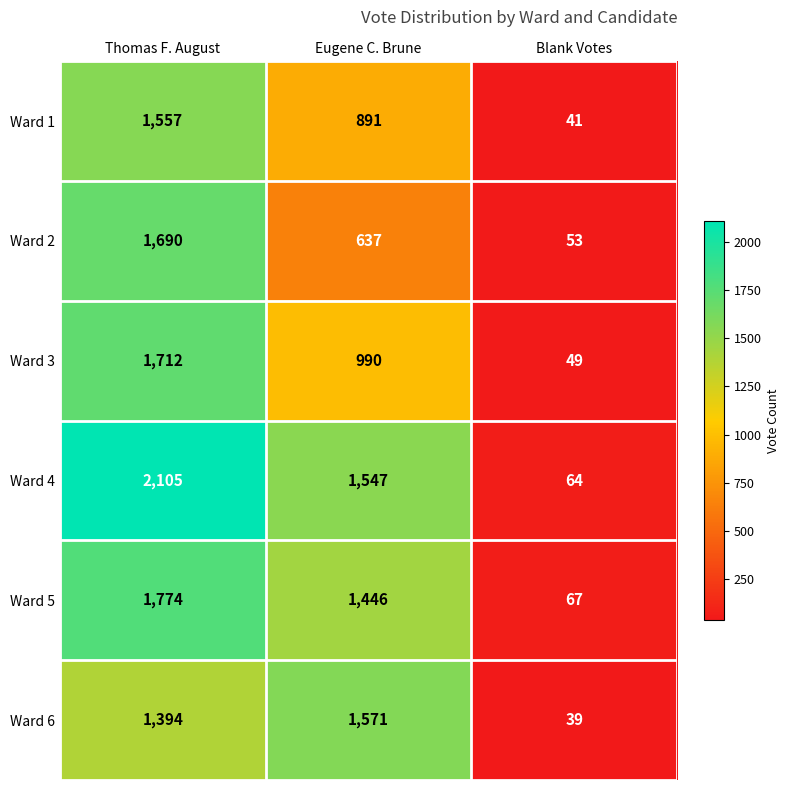

What is the sum of all Ward 4 values?

3716